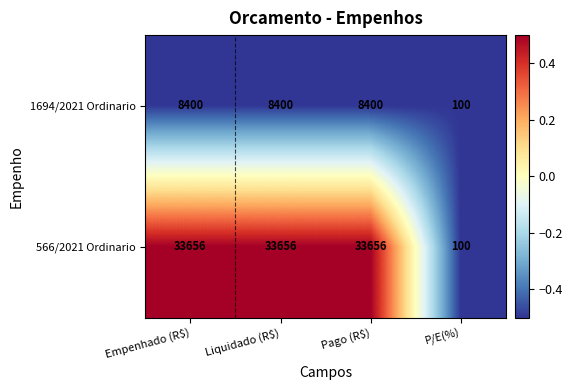

What is the minimum value shown in the chart?

100